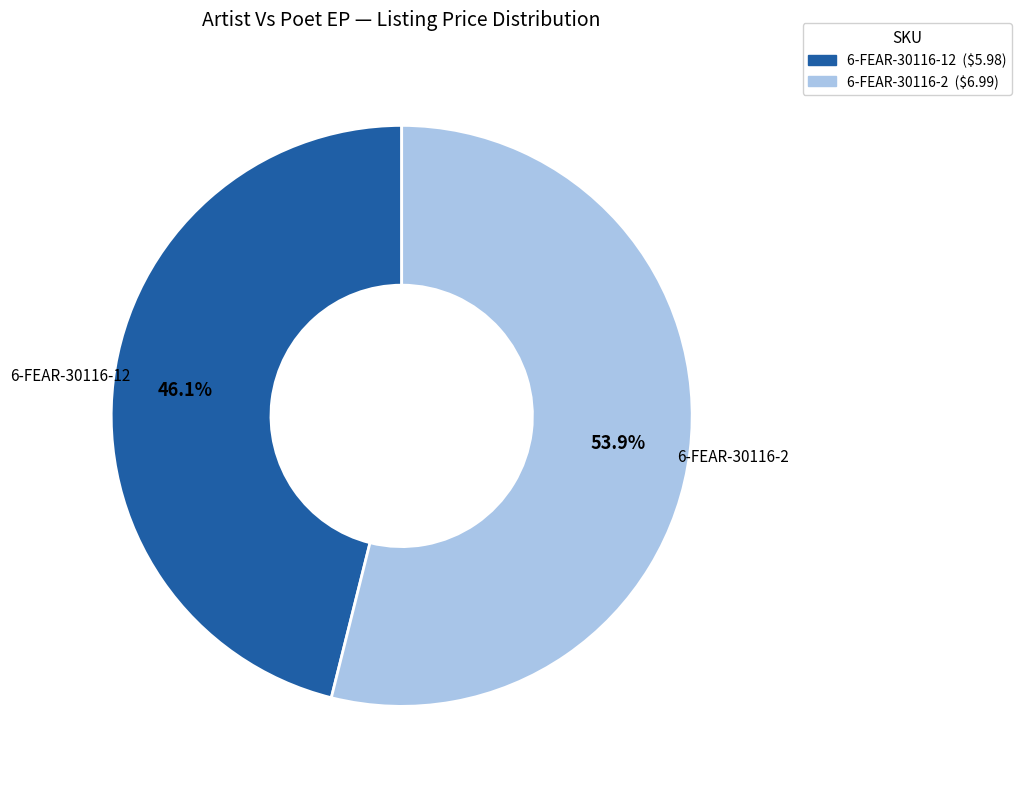

True or false: 6-FEAR-30116-12 accounts for 33% of the total.

False